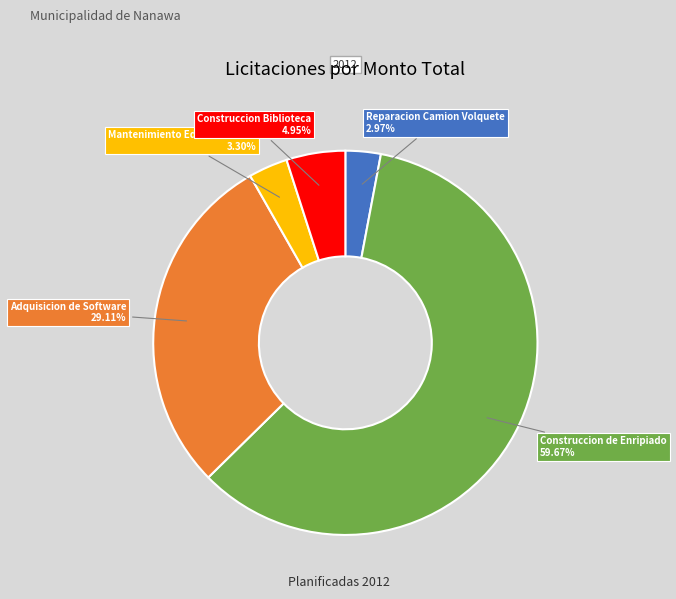

Does any single category account for the majority?

Yes